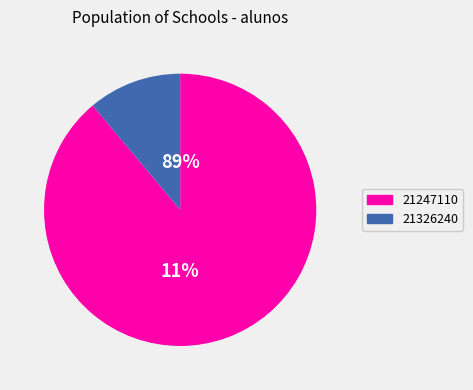

How many slices are in this pie chart?

2